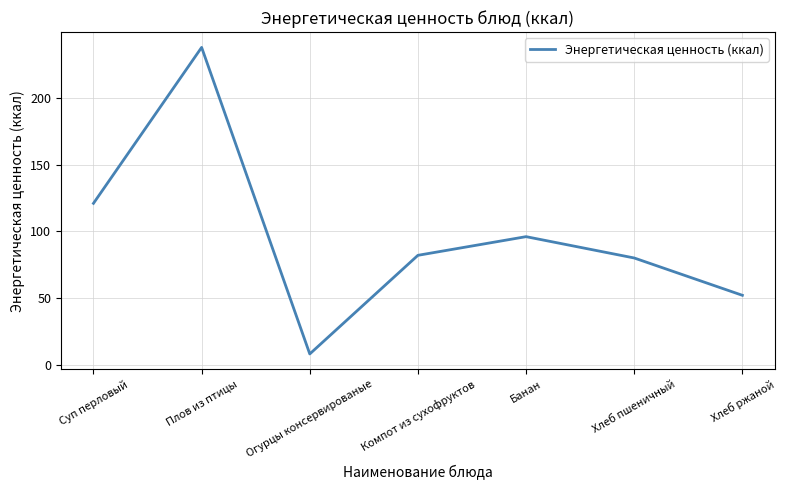

What is the change in value from Огурцы консервированые to Хлеб пшеничный?

+72